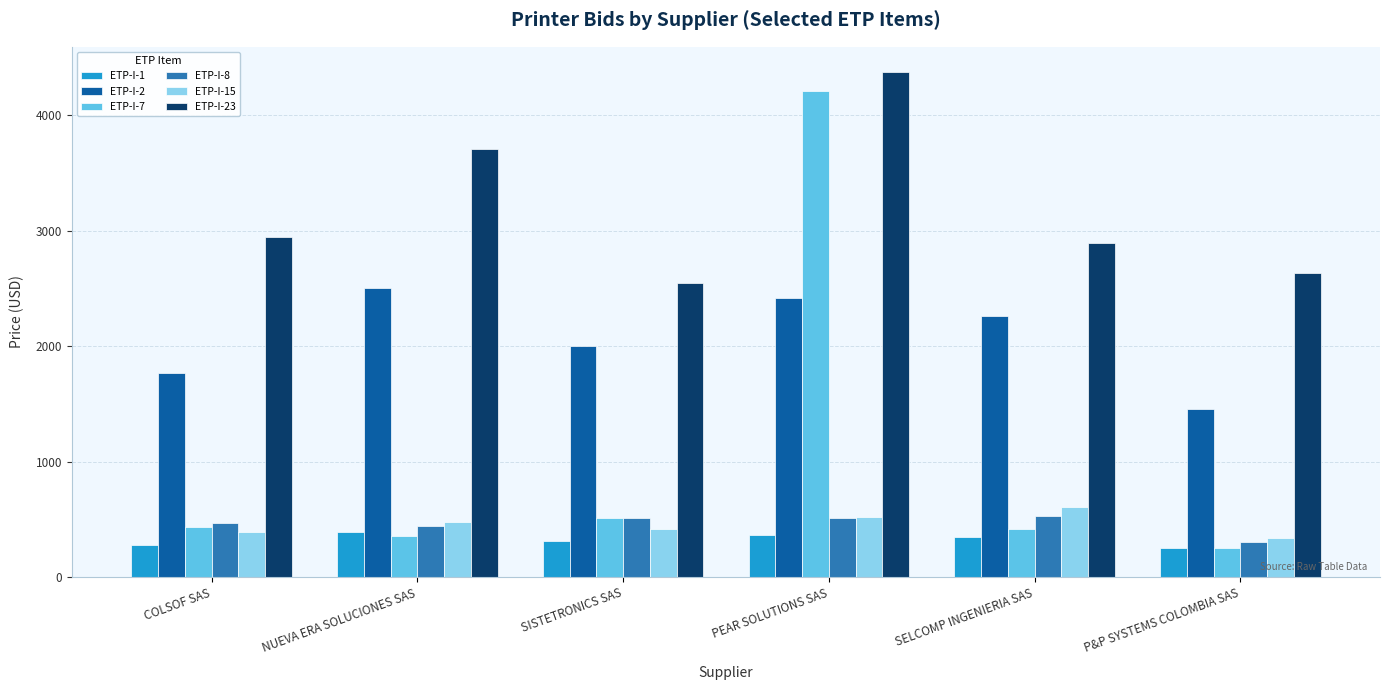

True or false: ETP-I-7 has a value of 7523 at PEAR SOLUTIONS SAS.

False